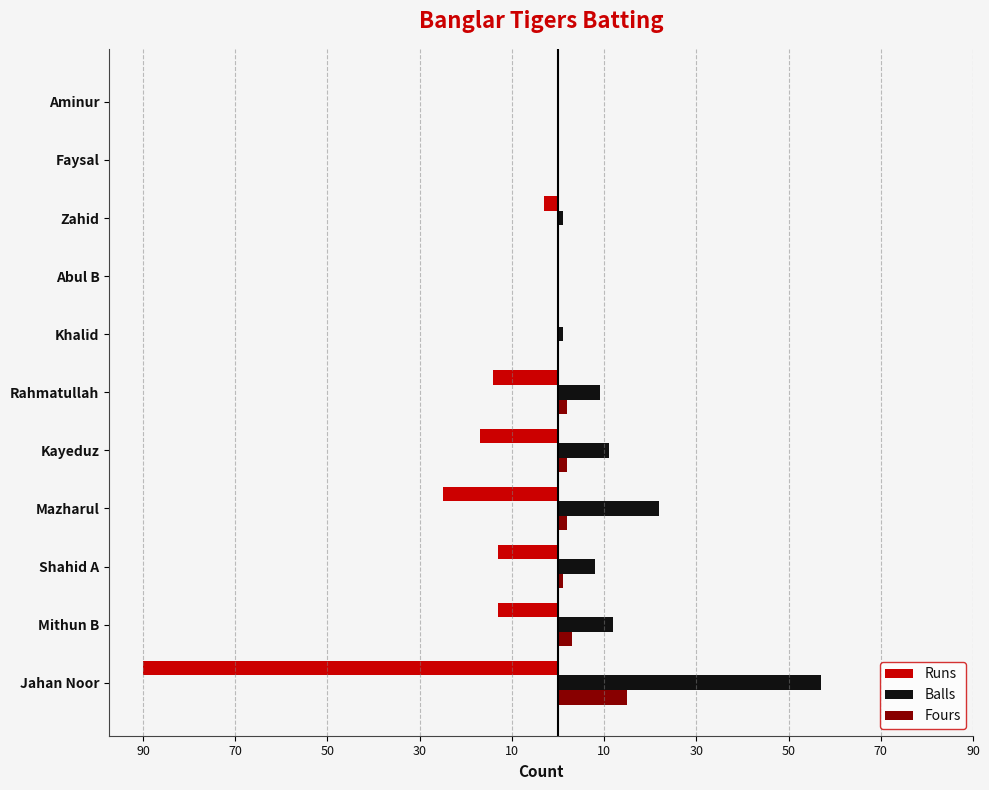

What are all the series names shown in the legend?

Runs, Balls, Fours